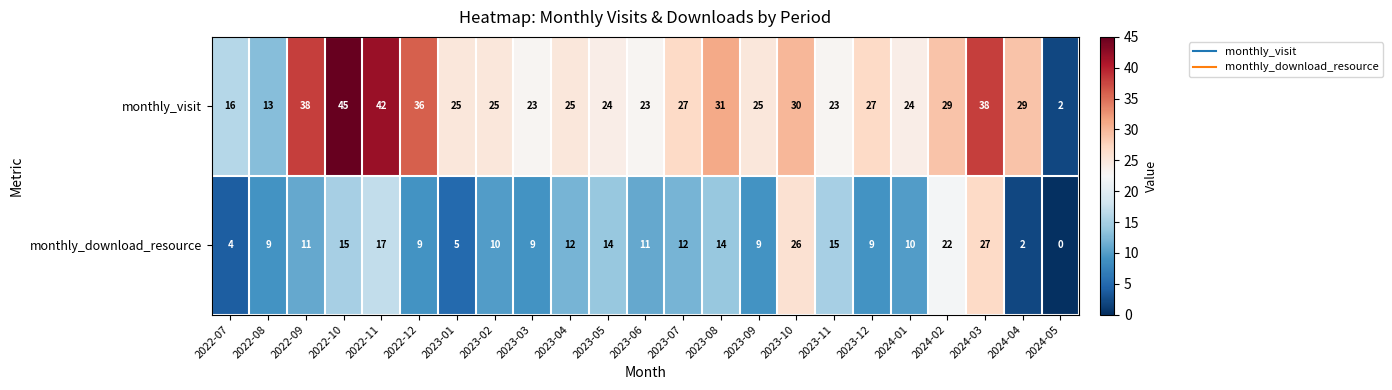

Which series has the largest total across all categories?

monthly_visit